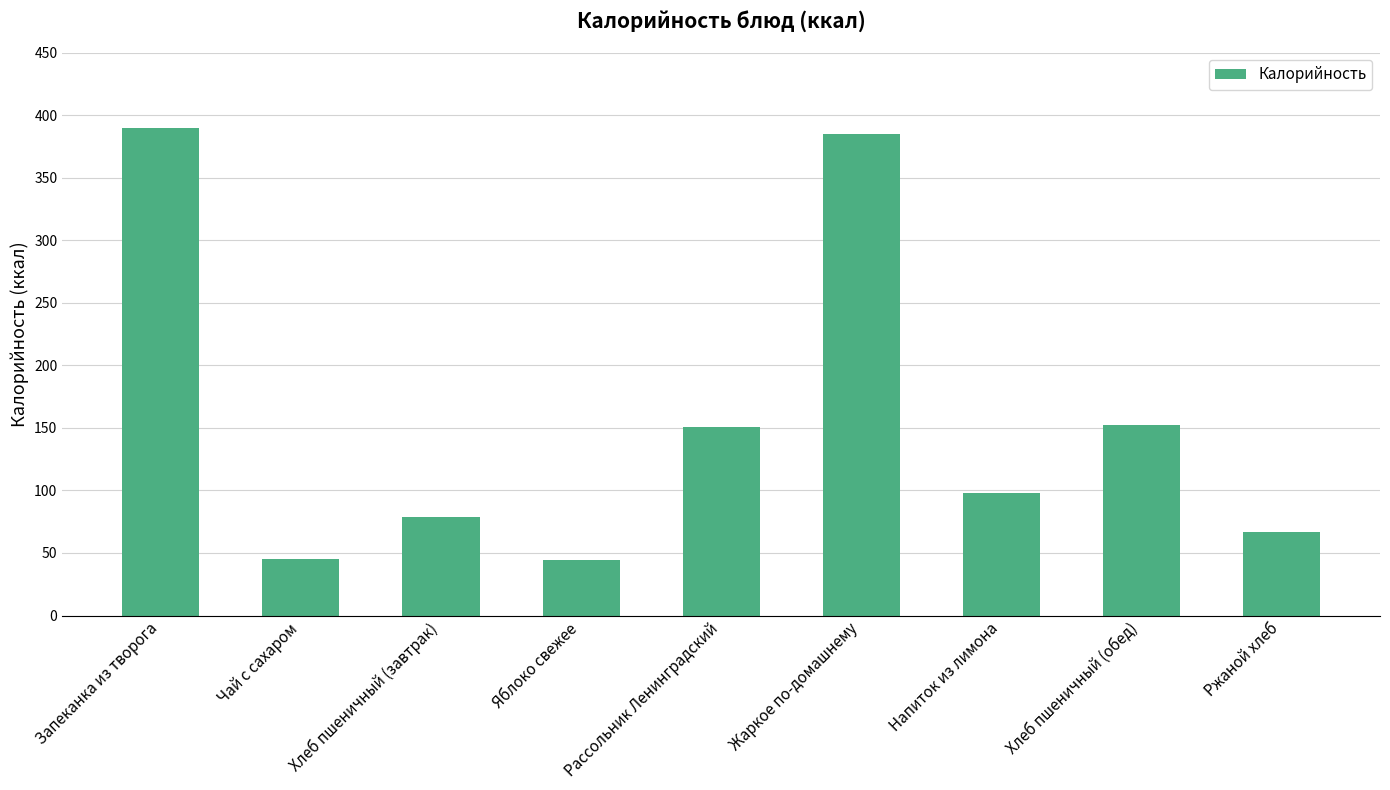

What is the sum of all values?

1411